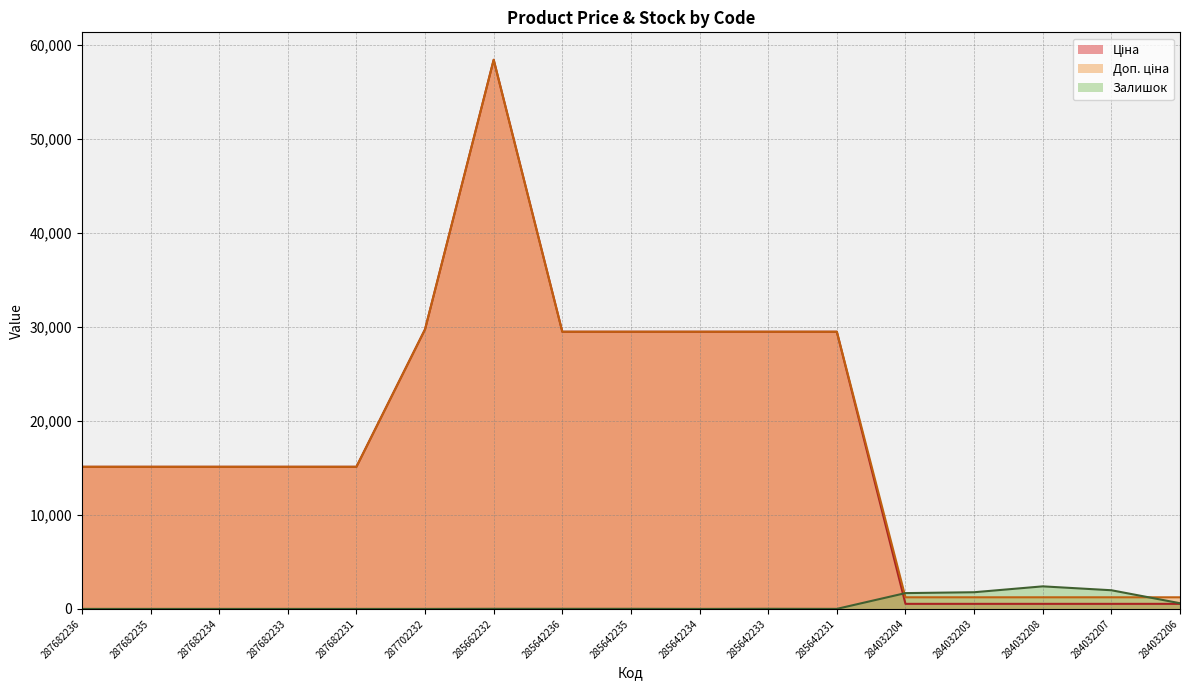

At 287682231, list the series in order from smallest to largest.

Залишок, Ціна, Доп. ціна